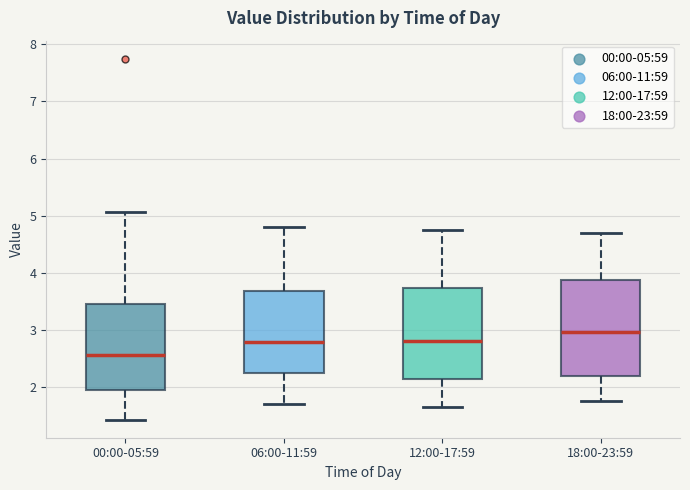

Reading left to right, read every box against the y-axis: the position of its median line, the range the box covers, and the ends of its whiskers. The values are not printed on the chart, so give them approximately, as read against the axis.

00:00-05:59: median 2.6, box 1.9 to 3.5, whiskers 1.4 to 5.1
06:00-11:59: median 2.8, box 2.2 to 3.7, whiskers 1.7 to 4.8
12:00-17:59: median 2.8, box 2.1 to 3.7, whiskers 1.7 to 4.8
18:00-23:59: median 3.0, box 2.2 to 3.9, whiskers 1.8 to 4.7